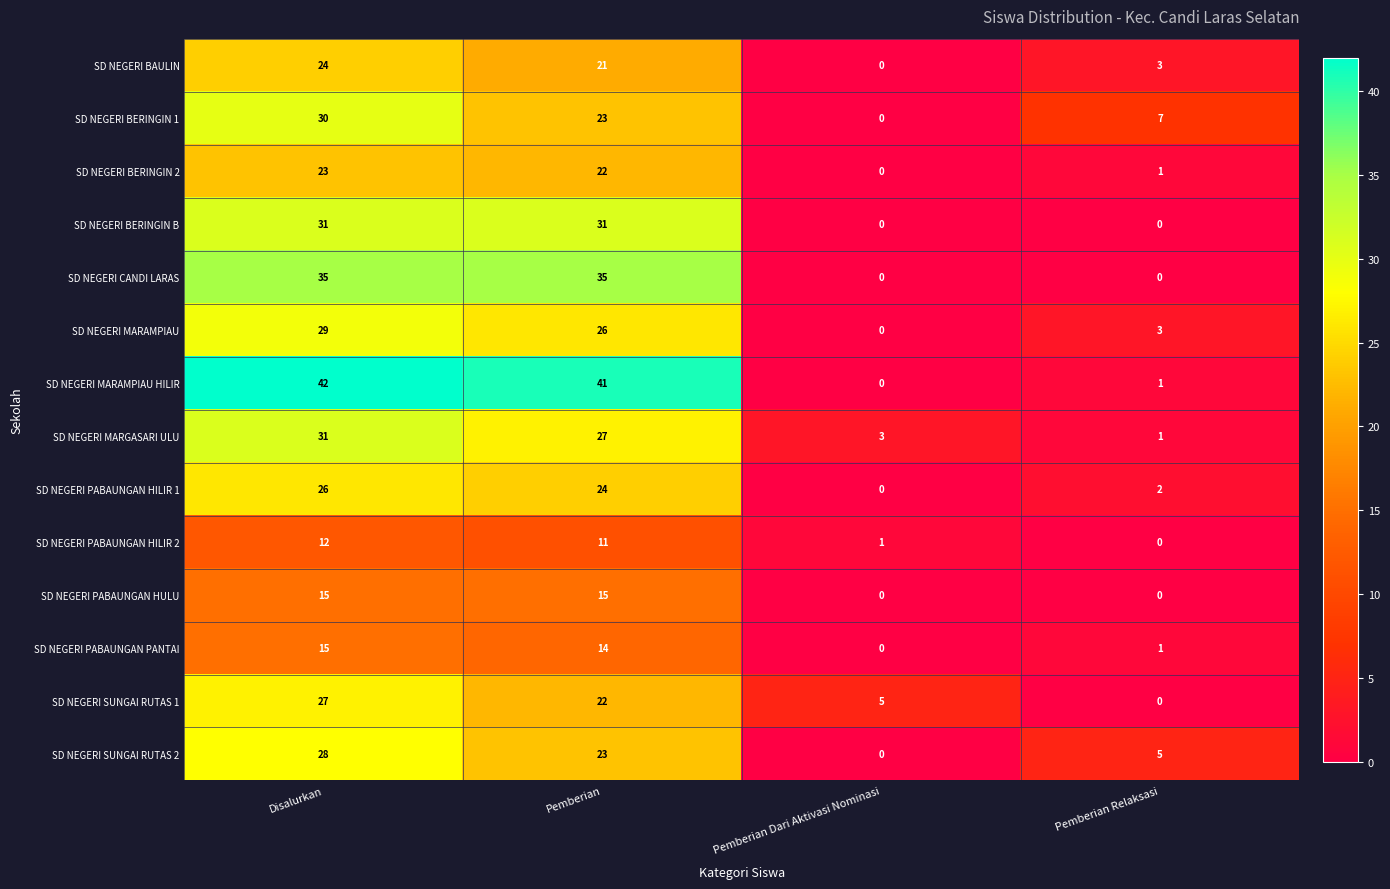

True or false: SD NEGERI PABAUNGAN PANTAI has a value of 24 at Disalurkan.

False